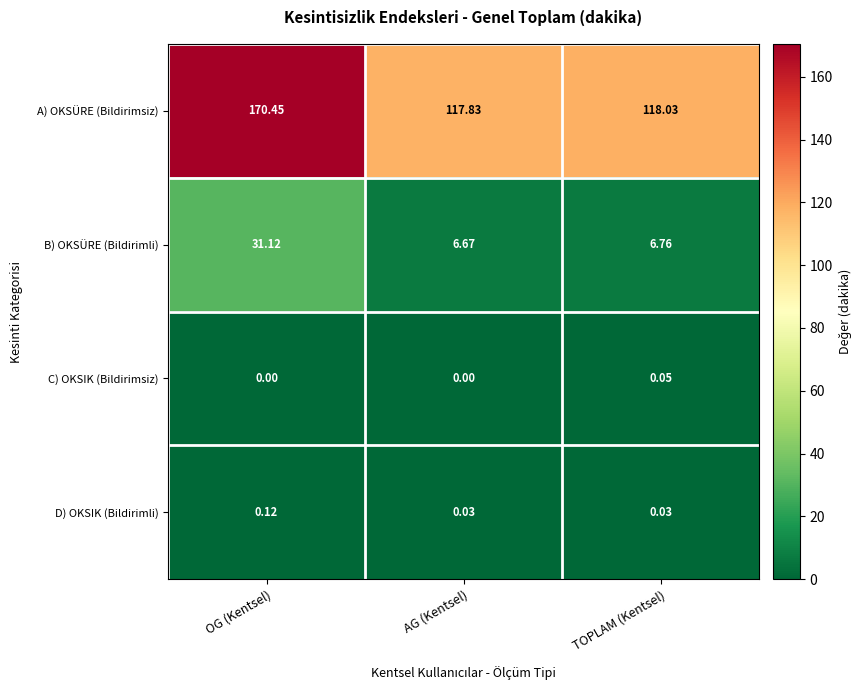

At which category is the sum across all series the highest?

OG (Kentsel)